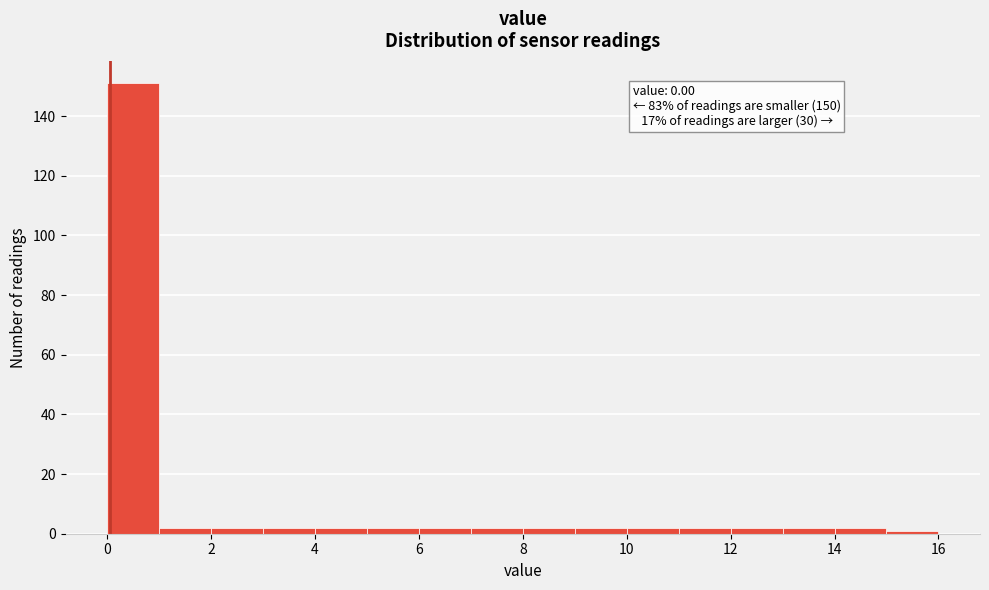

Which range on the x-axis has the tallest bar?

0 to 1